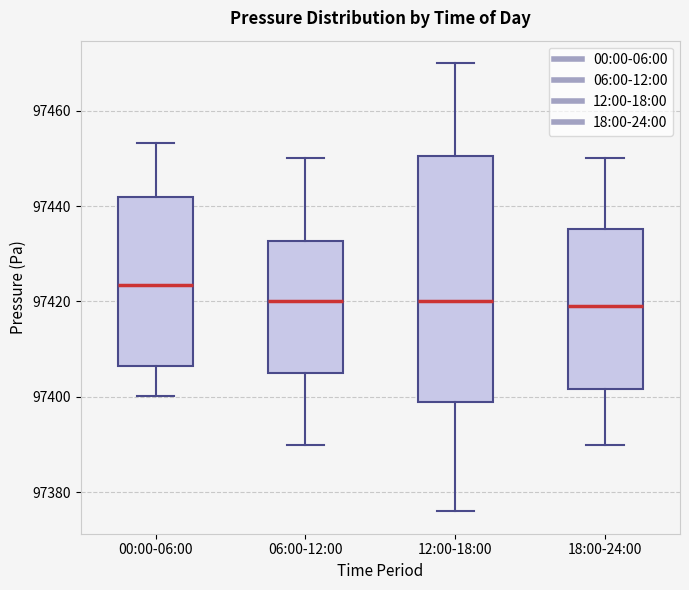

Where does the upper whisker of the box for 18:00-24:00 end on the y-axis? The values are not printed on the chart, so give them approximately, as read against the axis.

97450